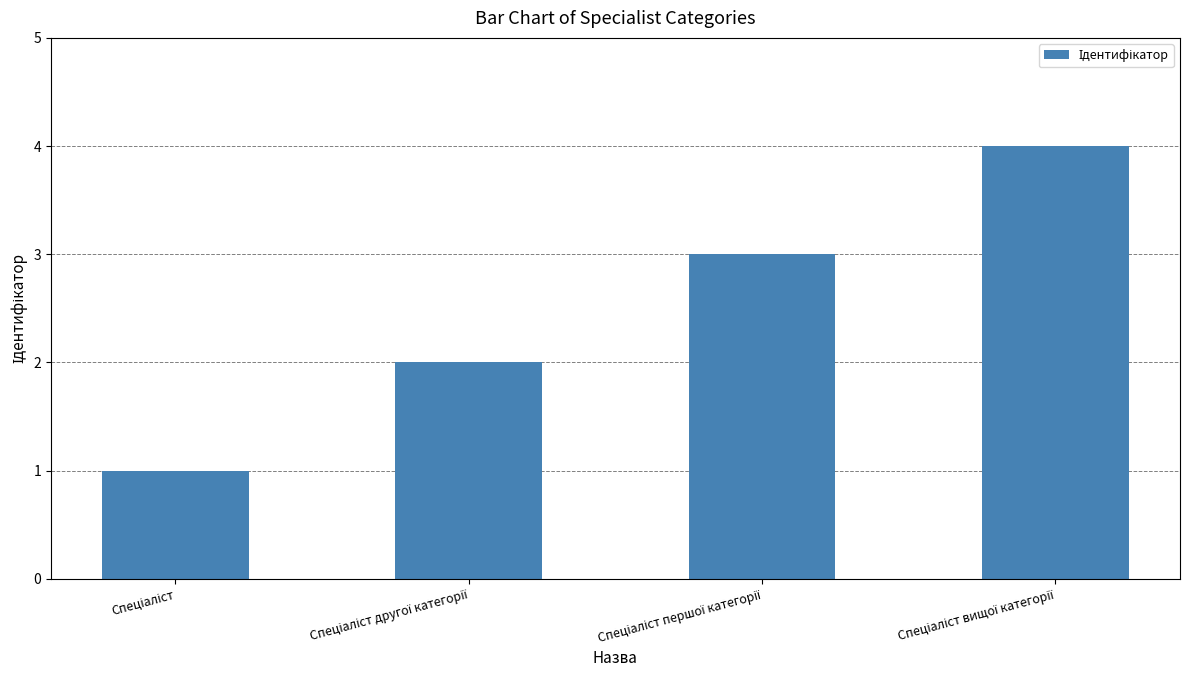

Reading left to right, transcribe all the data shown in this chart.

1	2	3	4